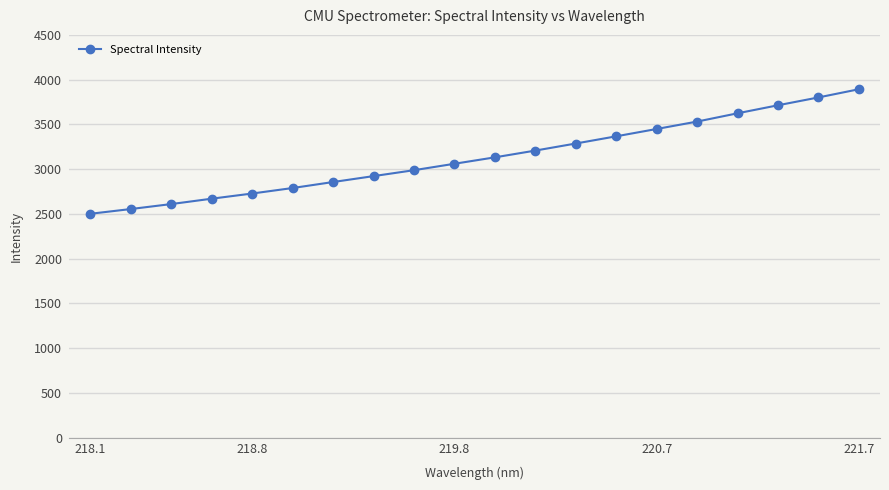

What is the value of the 3rd point from the left?

2610.2